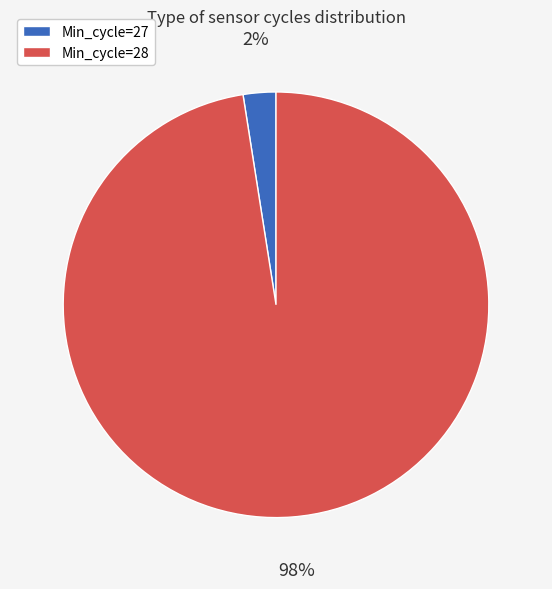

Is there a majority slice in this chart?

Yes